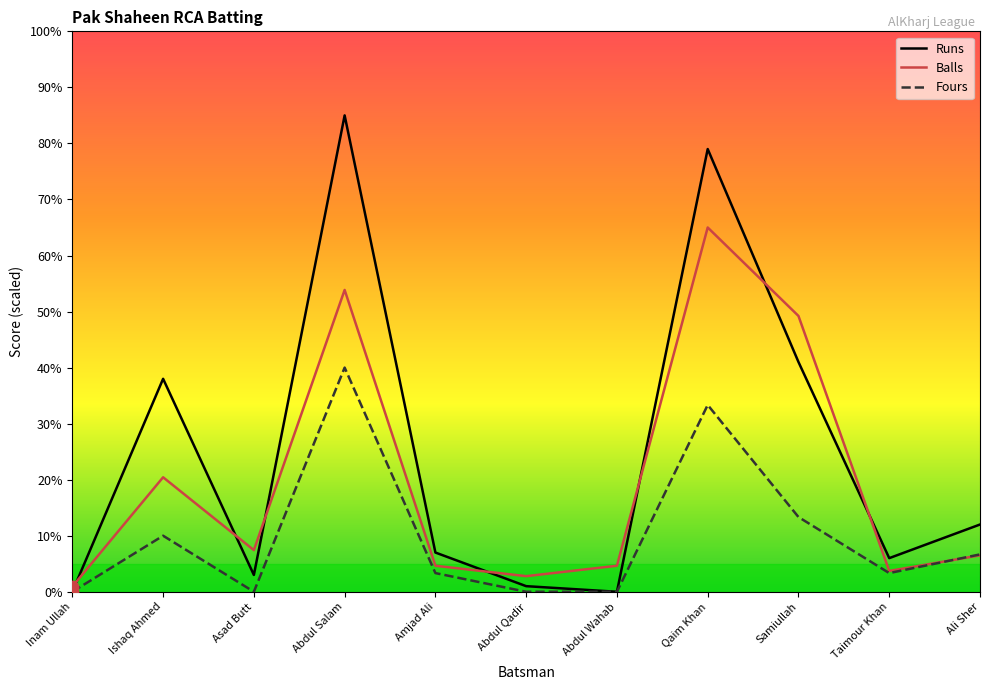

Which series has the largest total across all categories?

Runs